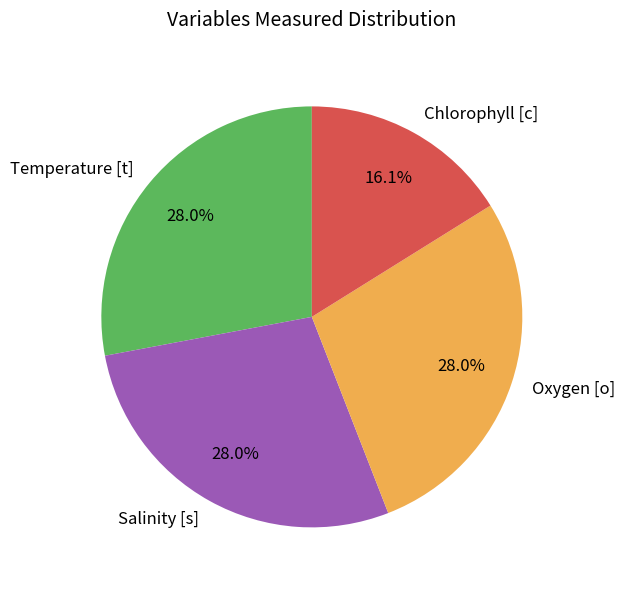

Is there any slice that represents more than half of the pie?

No